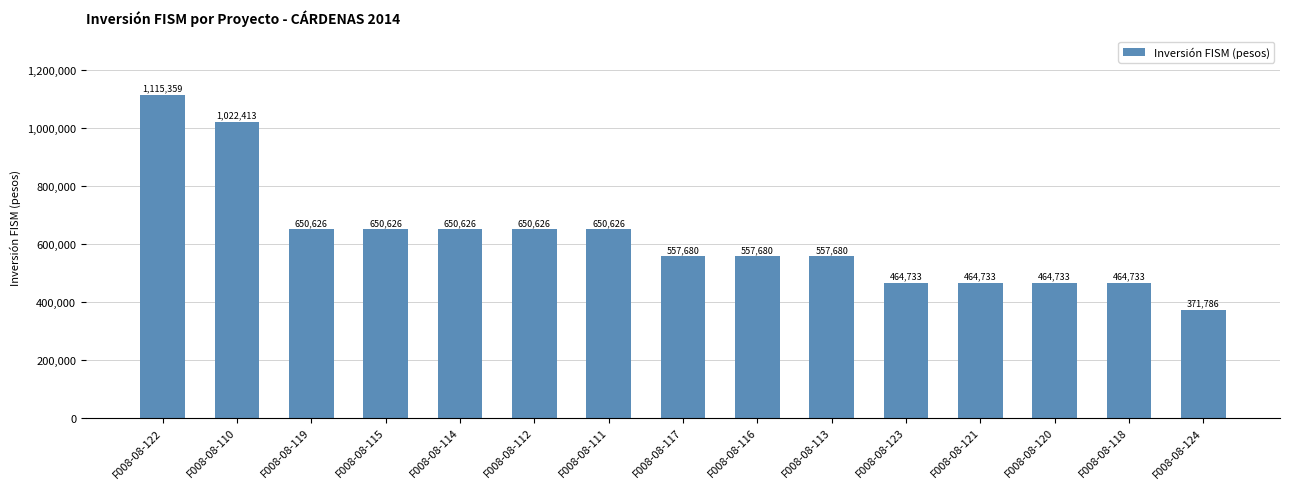

What is the label of the 1st bar from the left?

F008-08-122